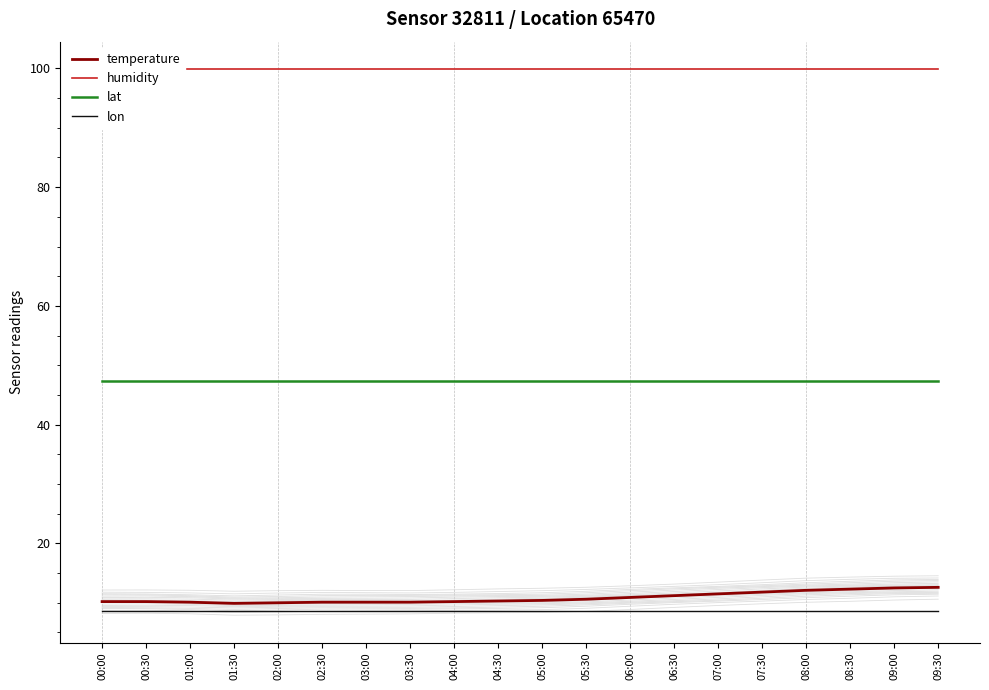

List the labels in order of humidity value, smallest first.

00:00, 00:30, 01:00, 01:30, 02:00, 02:30, 03:00, 03:30, 04:00, 04:30, 05:00, 05:30, 06:00, 06:30, 07:00, 07:30, 08:00, 08:30, 09:00, 09:30